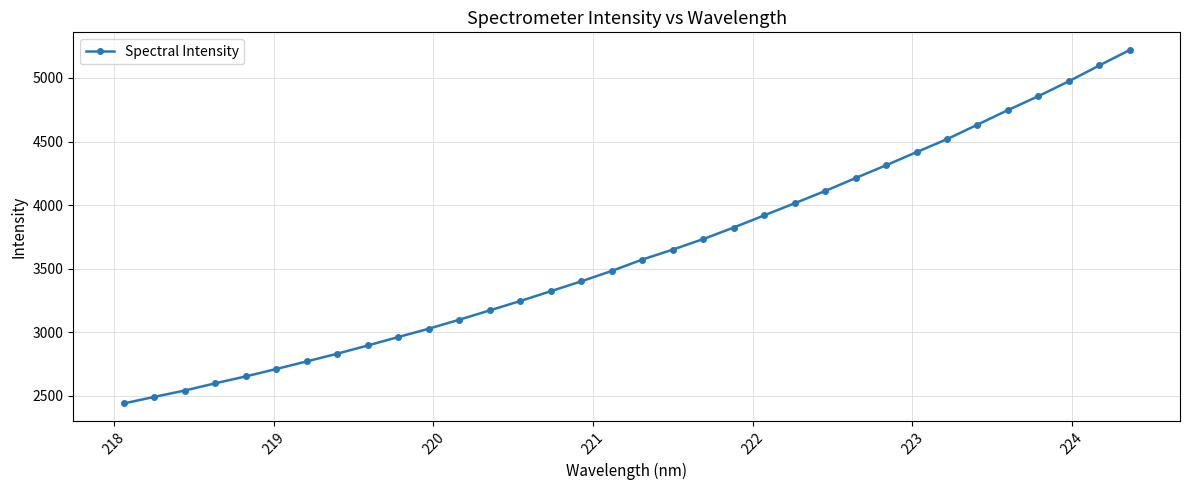

What is the maximum value shown in the chart?

5220.0